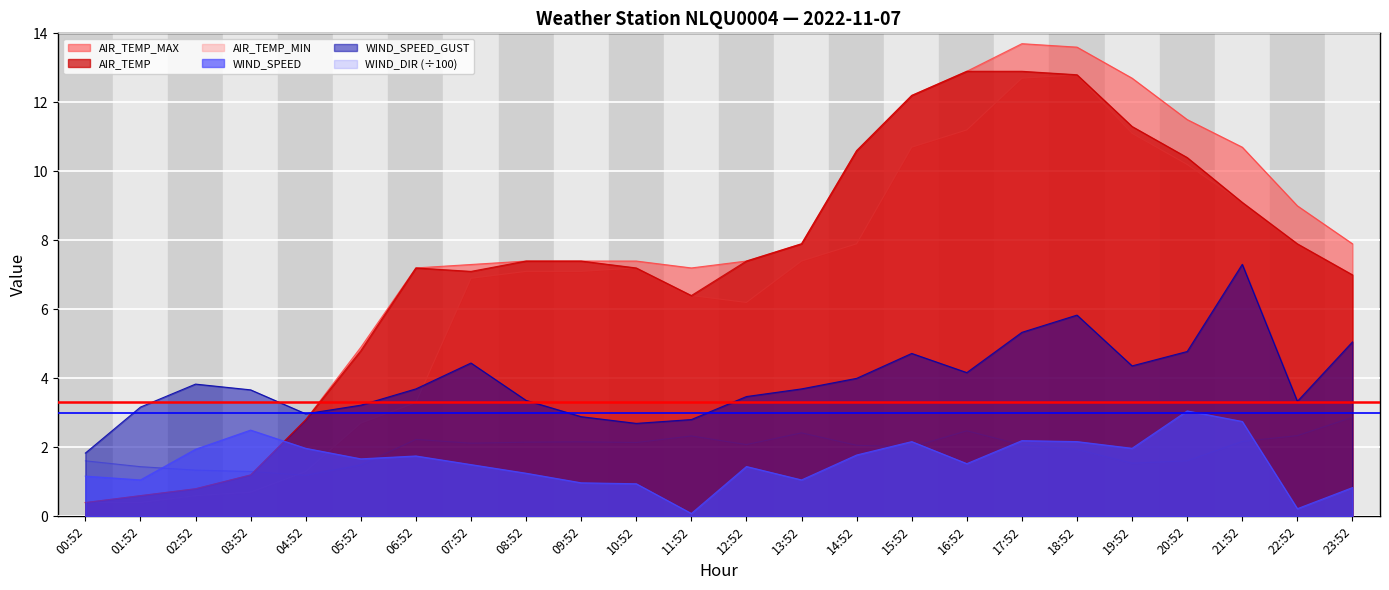

At which category does AIR_TEMP_MIN reach its first local peak?

10:52